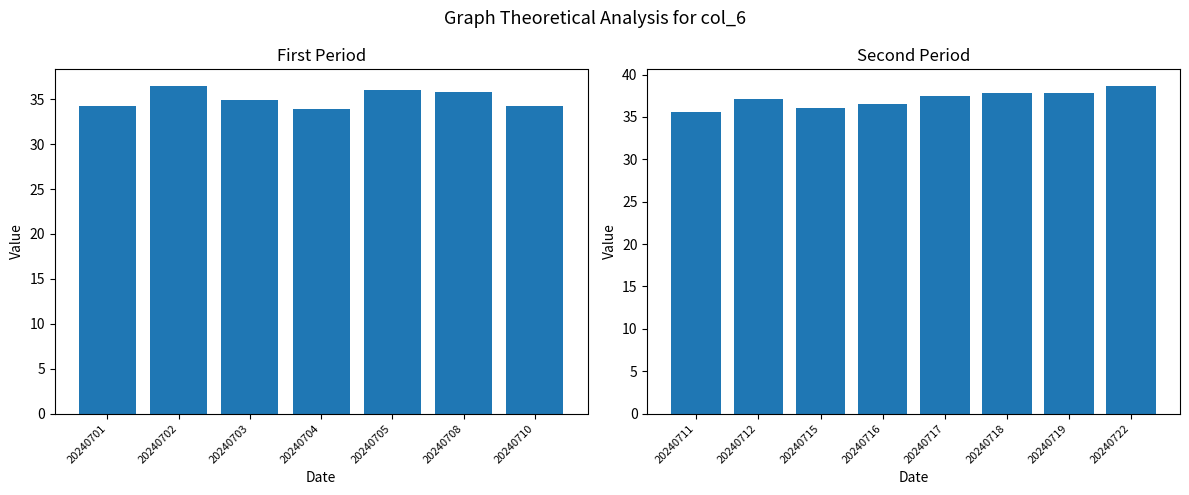

Reading right to left, list all the values displayed in this chart.

20240722=38.7	20240719=37.9	20240718=37.9	20240717=37.5	20240716=36.5	20240715=36.1	20240712=37.1	20240711=35.6	20240710=34.2	20240708=35.8	20240705=36.0	20240704=33.9	20240703=34.9	20240702=36.5	20240701=34.2